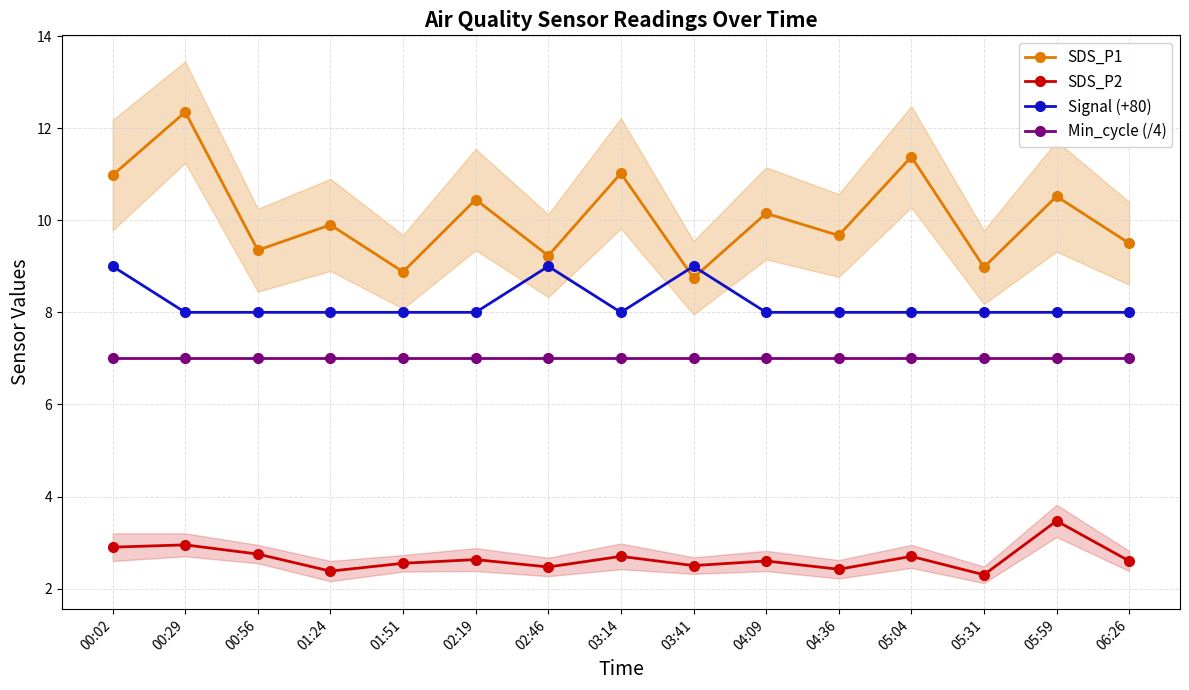

At which label does SDS_P1 first exceed 9?

00:02